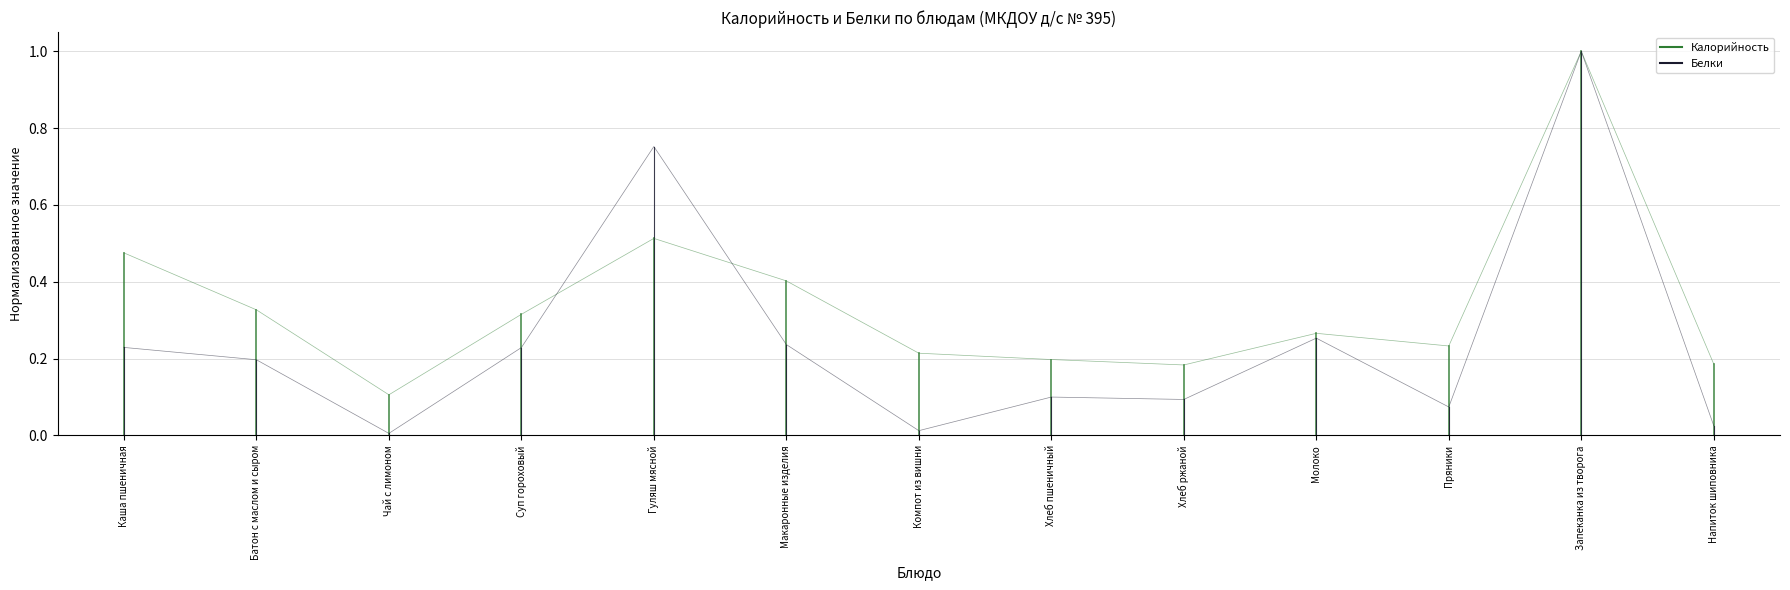

What is the difference between the maximum and minimum values in the Калорийность series?

0.9